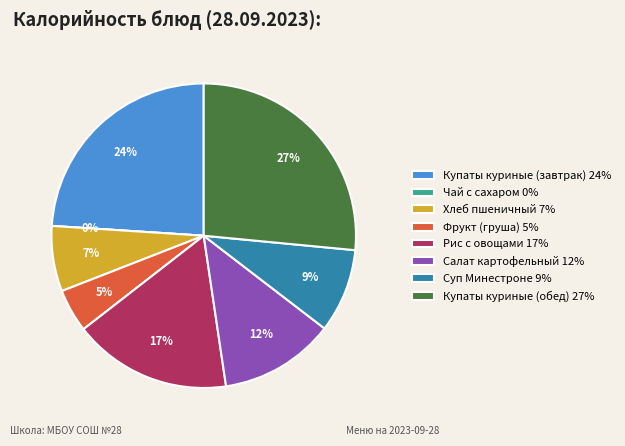

To the nearest percent, what percentage of the pie is Хлеб пшеничный?

7%